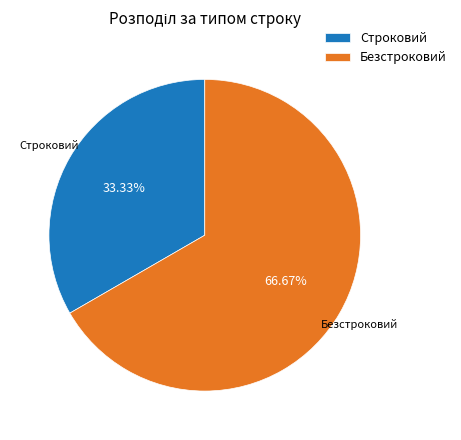

Do Строковий and Безстроковий together represent more than half of the pie?

Yes